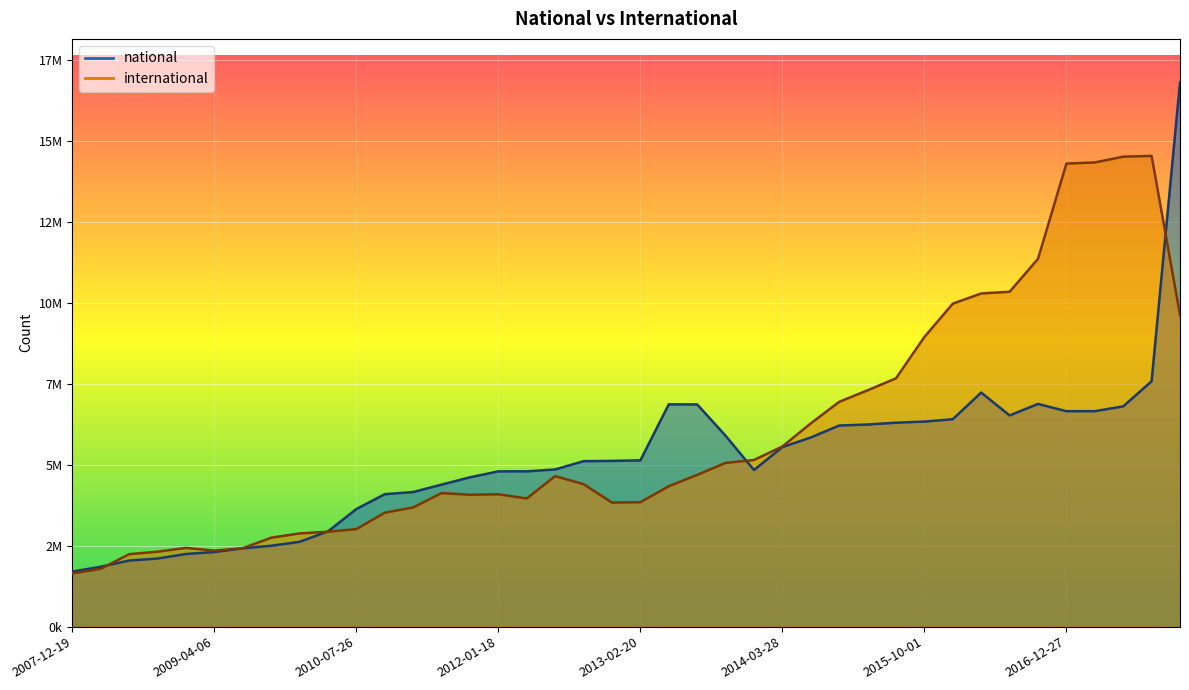

What is the value of the national point at the 30th from the left?

6298734